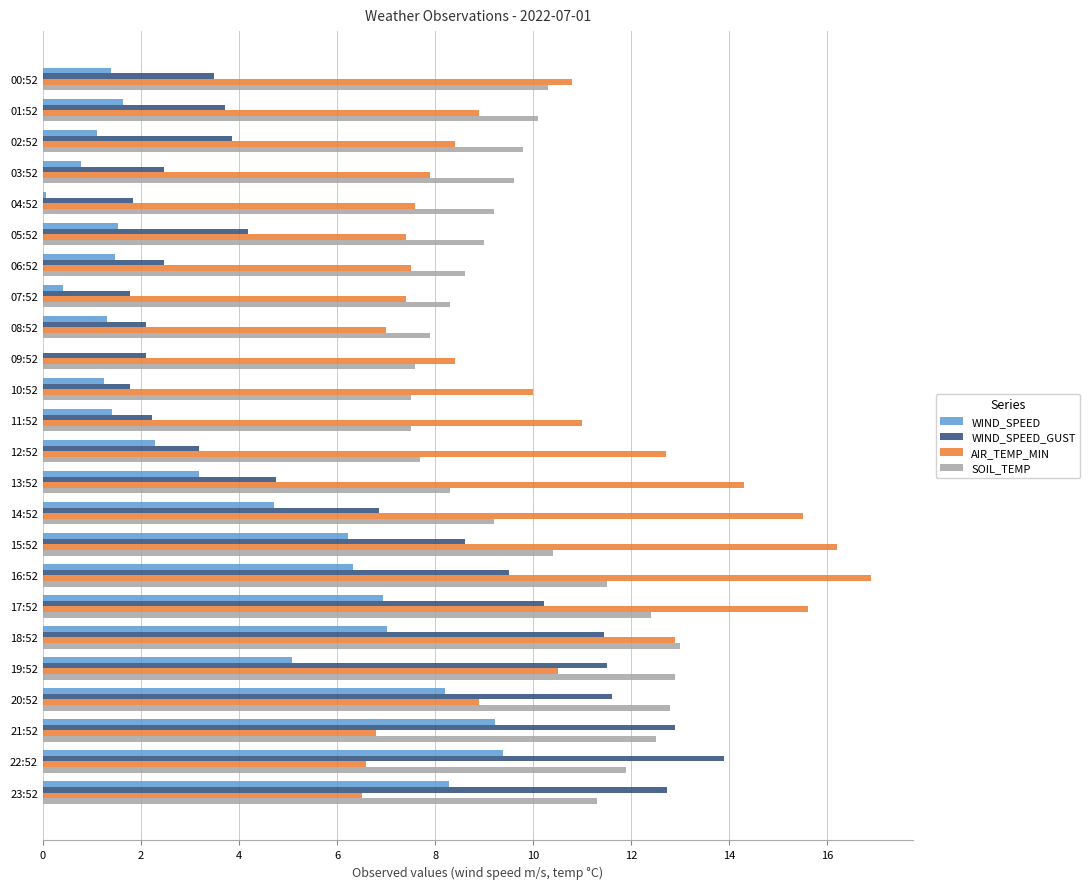

Is it true that AIR_TEMP_MIN equals 12.8 at 05:52?

False